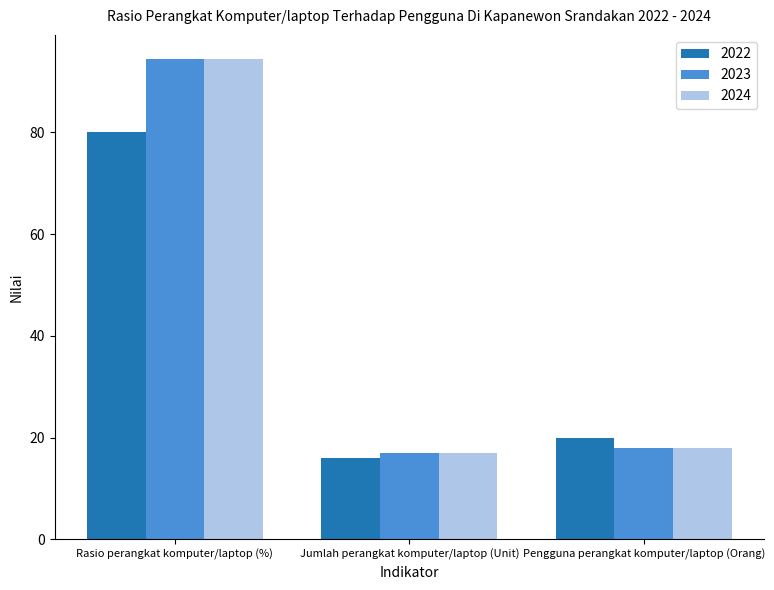

Reading left to right, what are all the values shown in this chart?

2022: 80.0	16.0	20.0
2023: 94.4	17.0	18.0
2024: 94.4	17.0	18.0